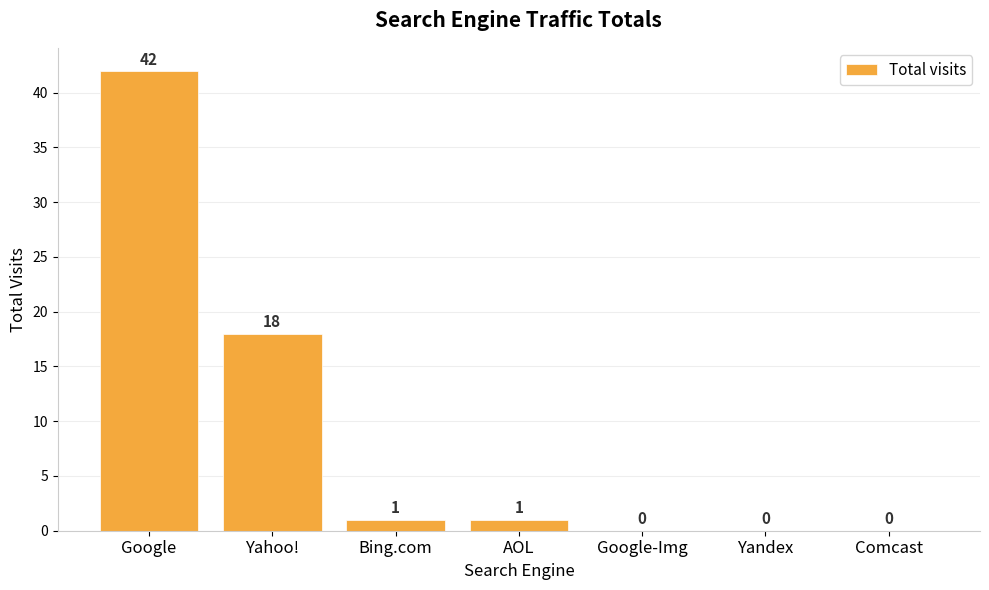

What is the maximum value shown in the chart?

42